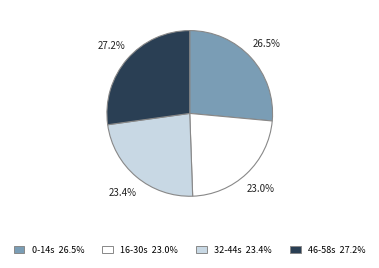

What is the ratio of the value at 0-14s 26.5% to the value at 32-44s 23.4%?

1.1